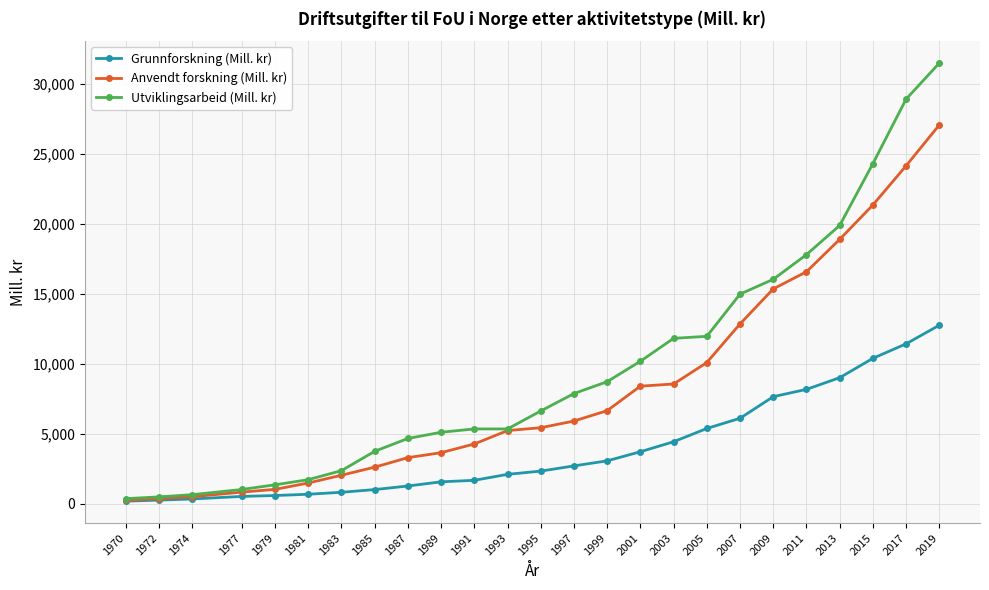

What is the sum of the Anvendt forskning (Mill. kr) values at 2015 and 1999?

28019.1